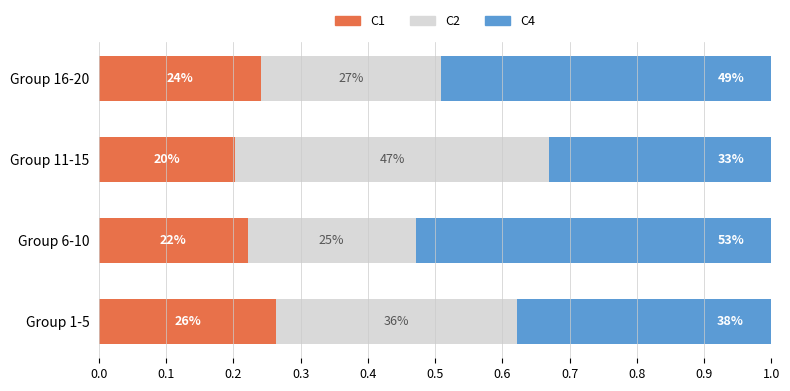

At how many categories does at least one series exceed 0?

4